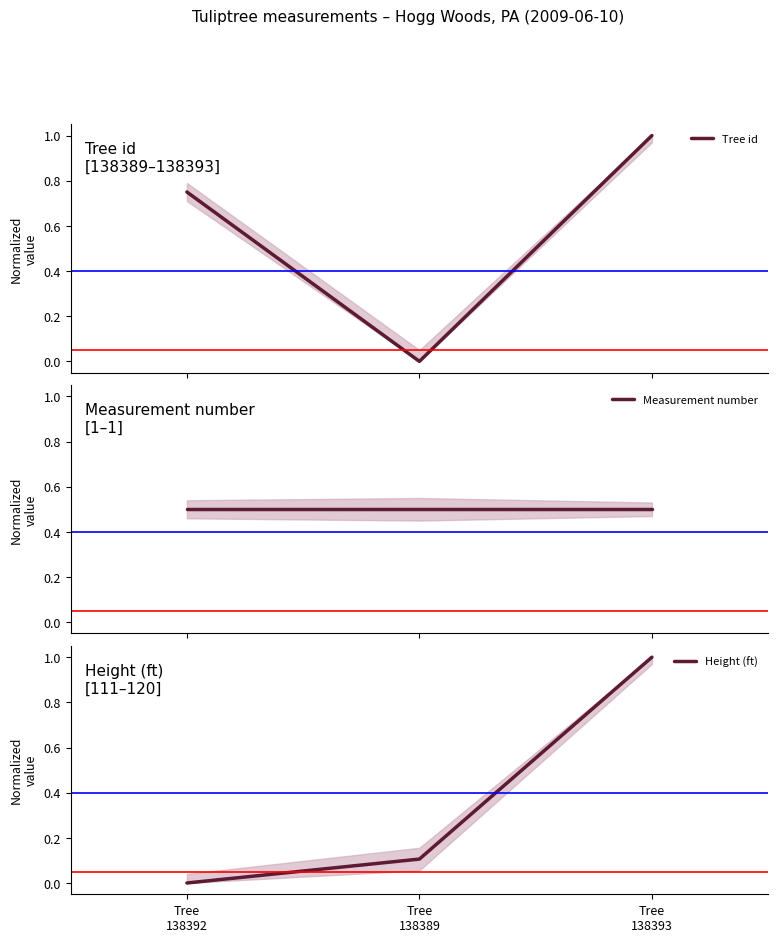

How many lines are shown in the chart?

3